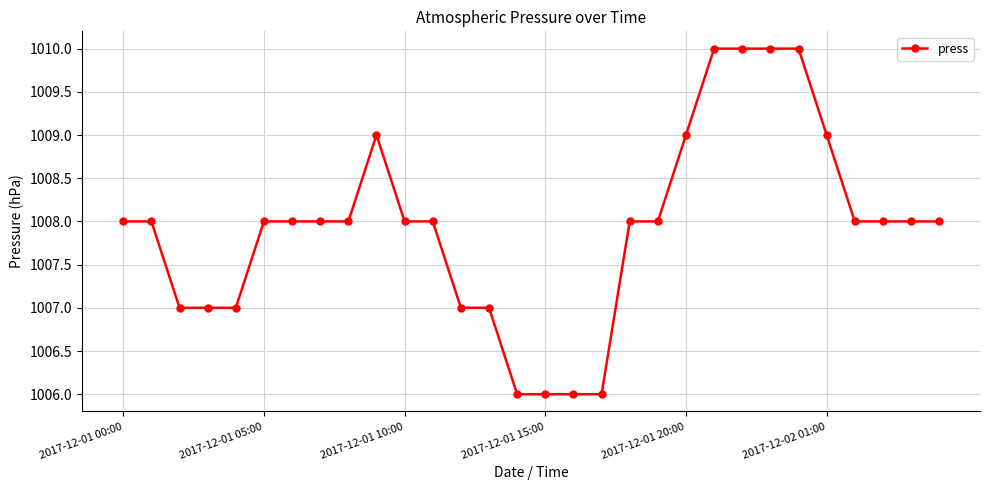

Does the chart have visible grid lines?

Yes